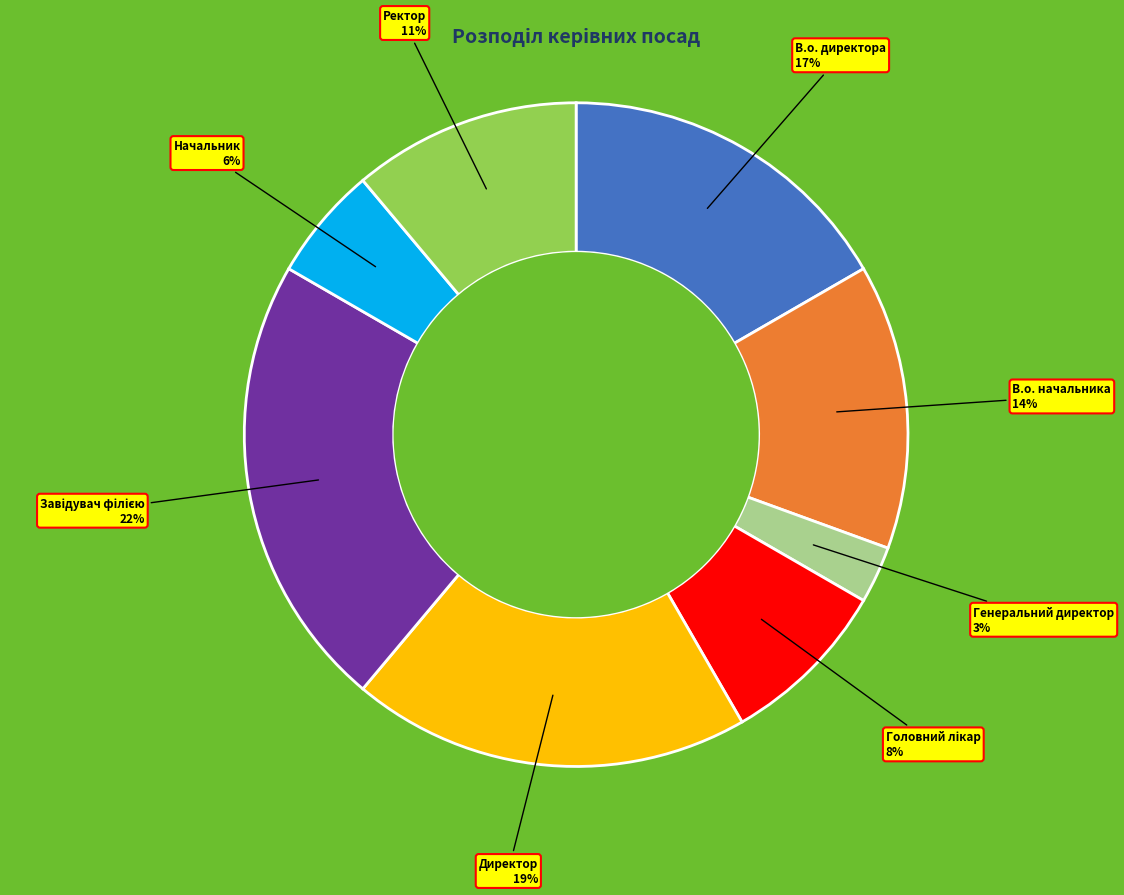

To the nearest percent, what is the difference between the largest and smallest slice percentages?

19%